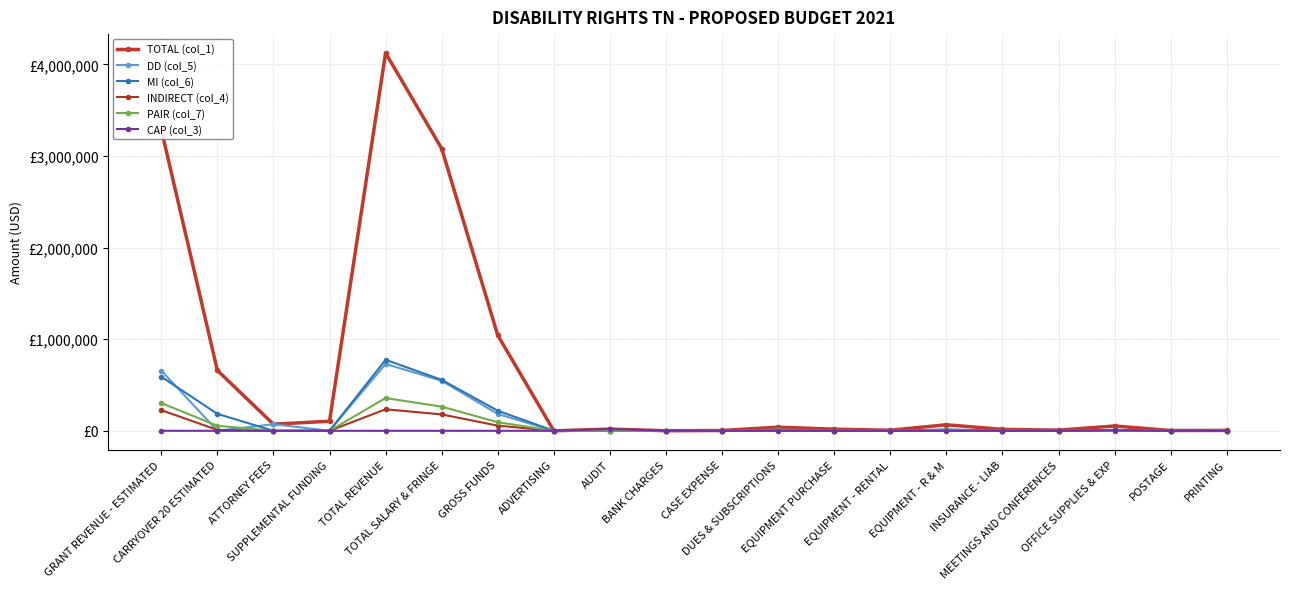

The PAIR (col_7) series shows 93771.1 at GROSS FUNDS. True or false?

True